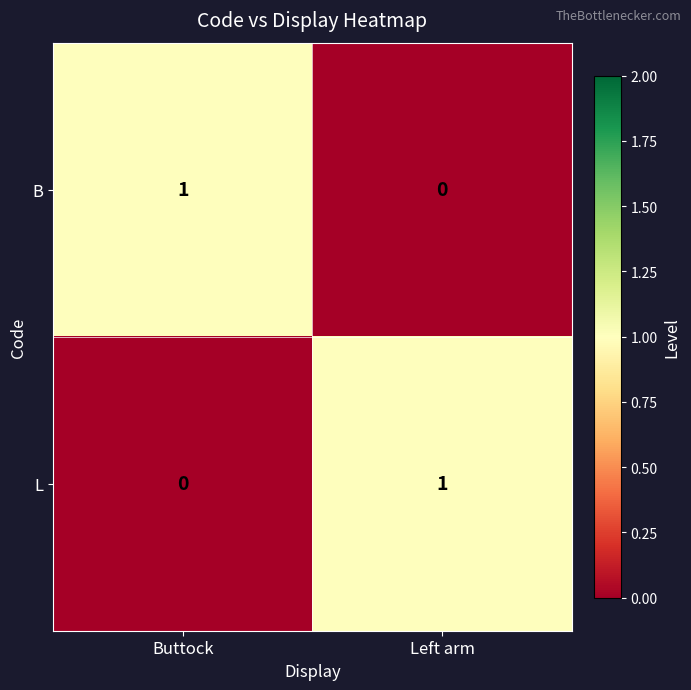

Which category has the lowest value in the B series?

Left arm